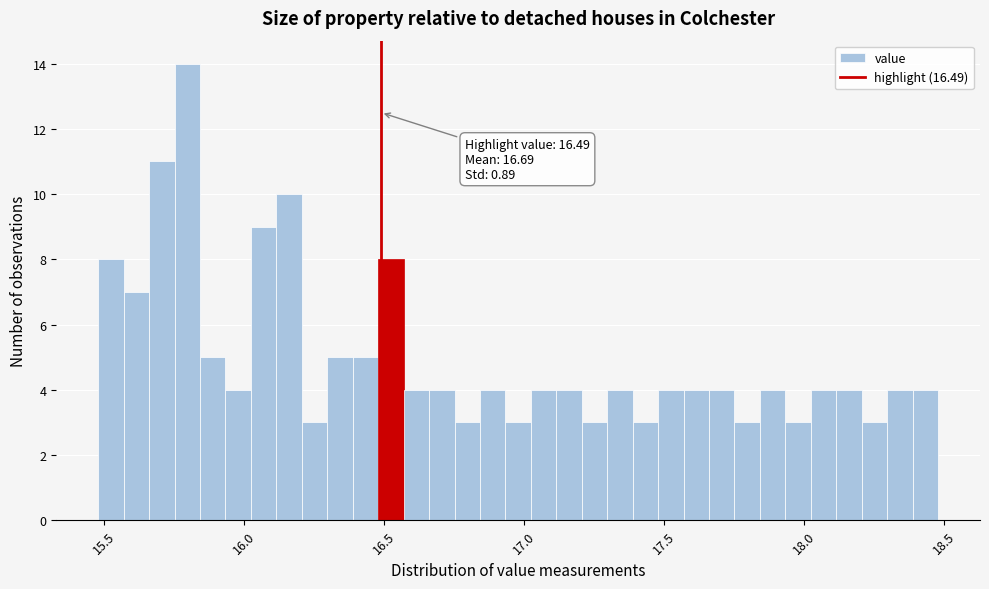

Read against the x-axis, roughly where is the centre of the tallest bar?

15.80